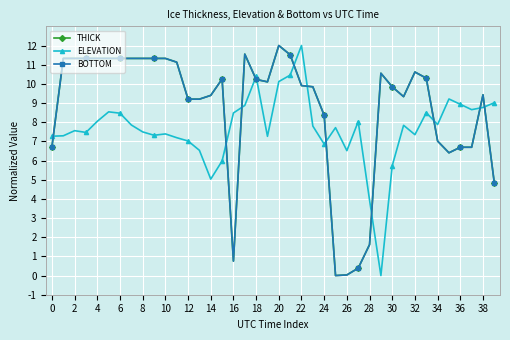

Which series ends up on top after the final intersection of THICK and ELEVATION?

ELEVATION